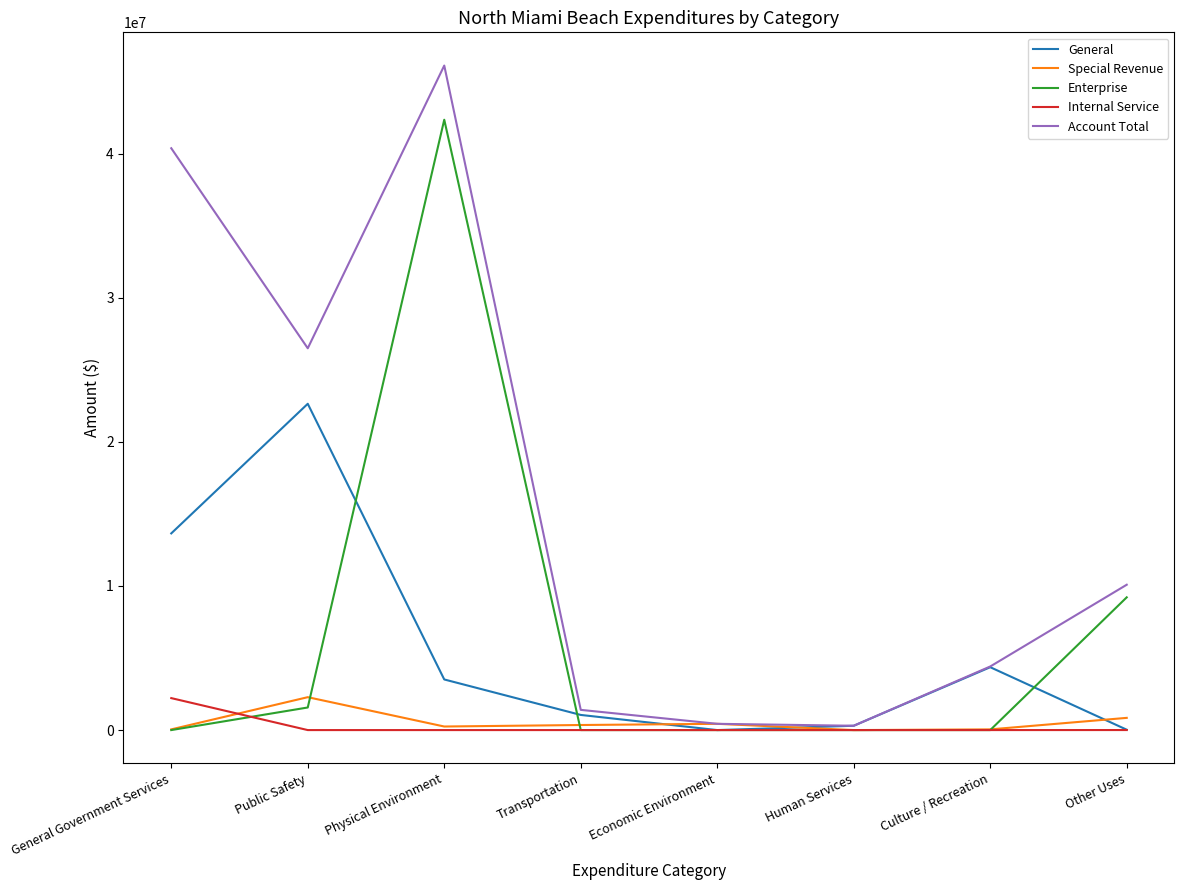

The Special Revenue series shows 0 at Human Services. True or false?

True